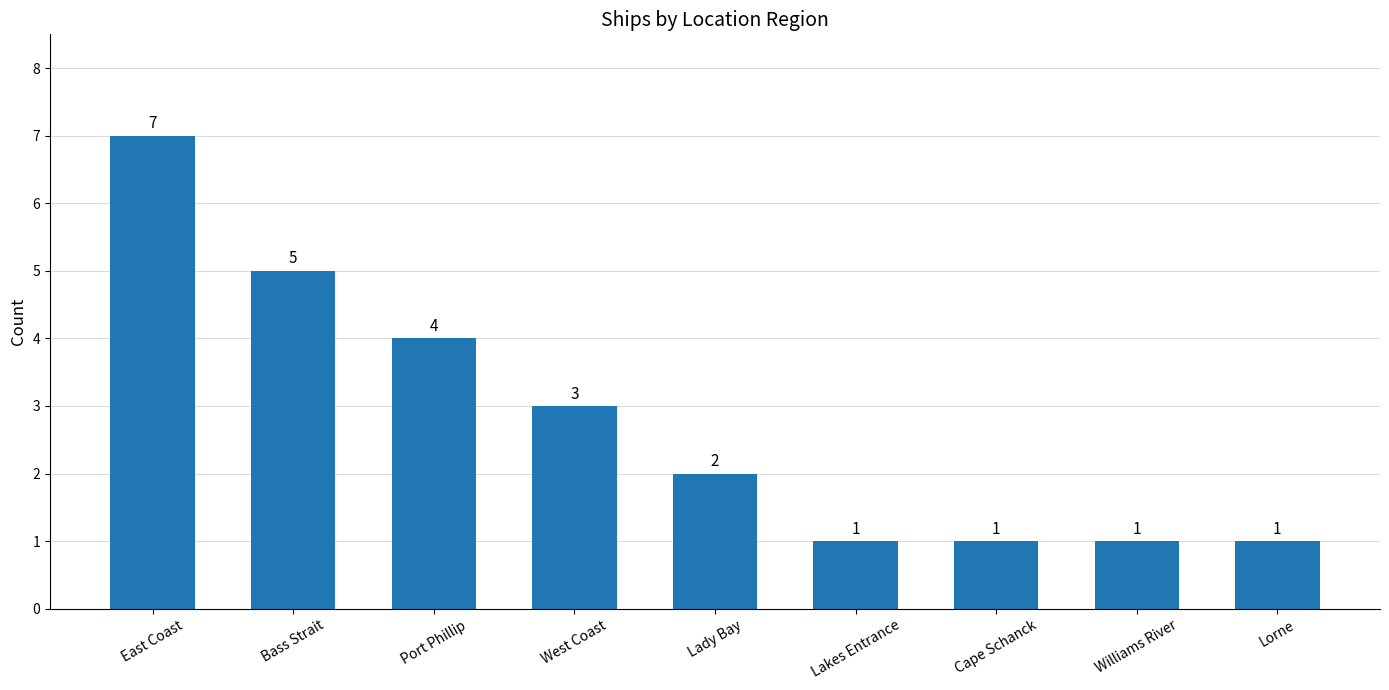

How many values are below 2?

4